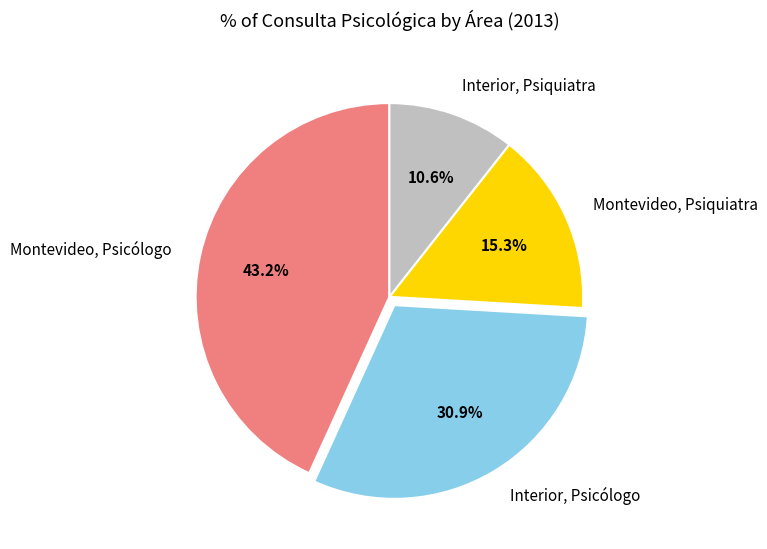

The Interior, Psicólogo slice represents 31% of the pie. True or false?

True